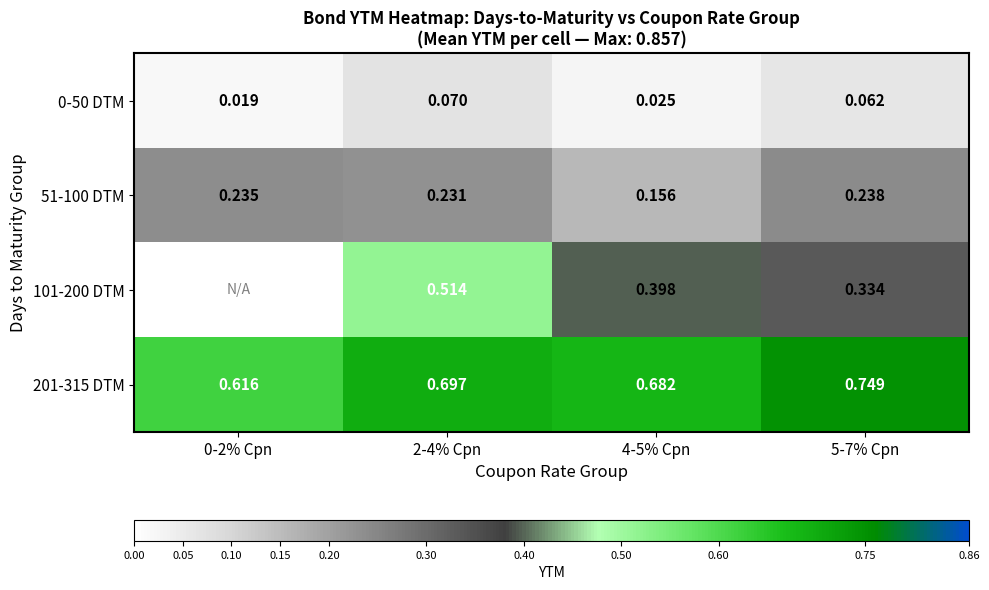

At which category is the sum across all series the highest?

2-4% Cpn